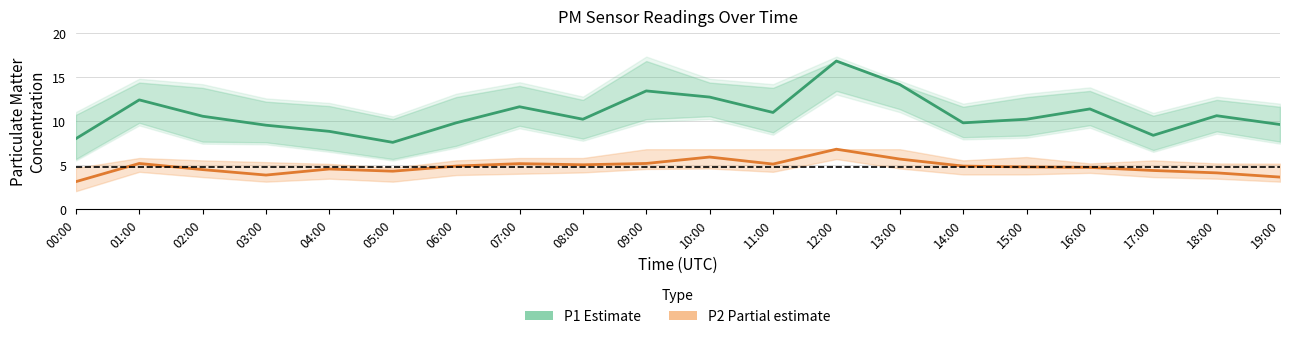

At which category does P1 (Estimate) reach its first local valley?

05:00